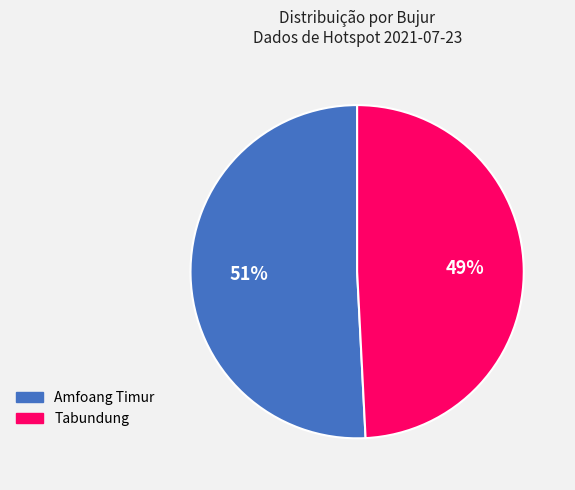

To the nearest percent, what portion does Amfoang Timur represent?

51%